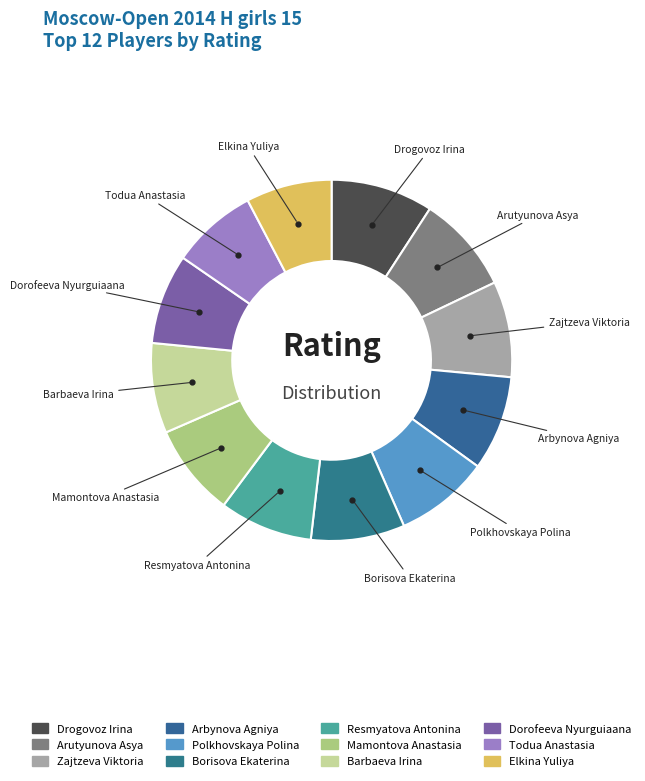

Does Borisova Ekaterina represent more than half of the total?

No